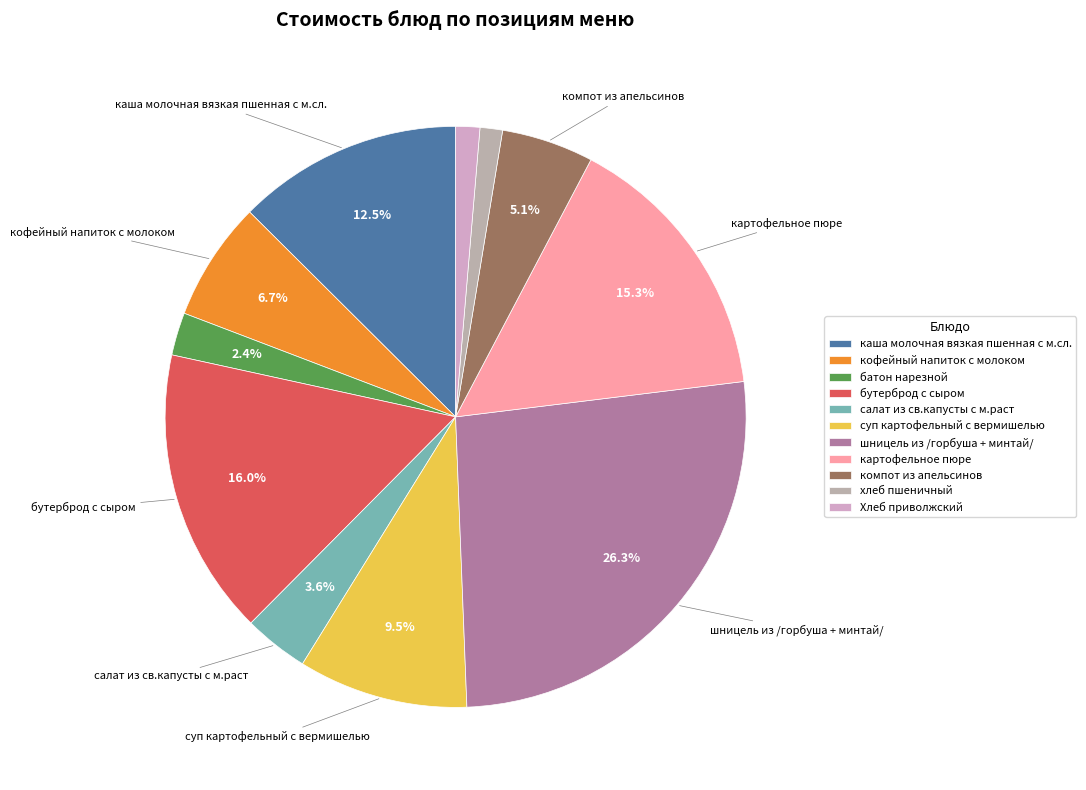

To the nearest percent, what percentage of the pie is картофельное пюре?

15%